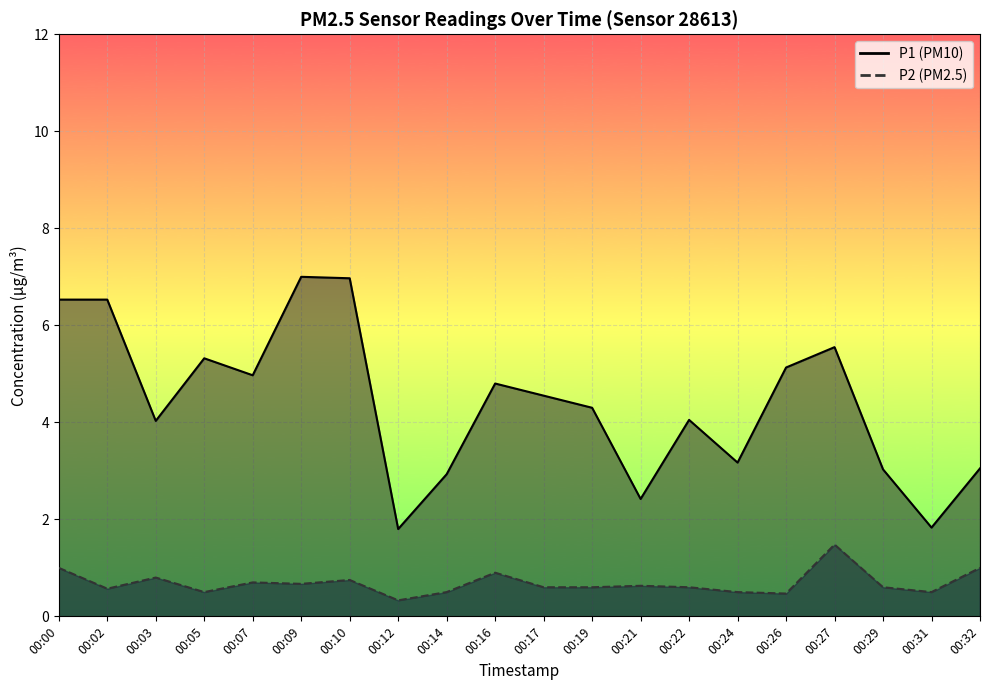

True or false: P1 and P2 cross at least once.

False